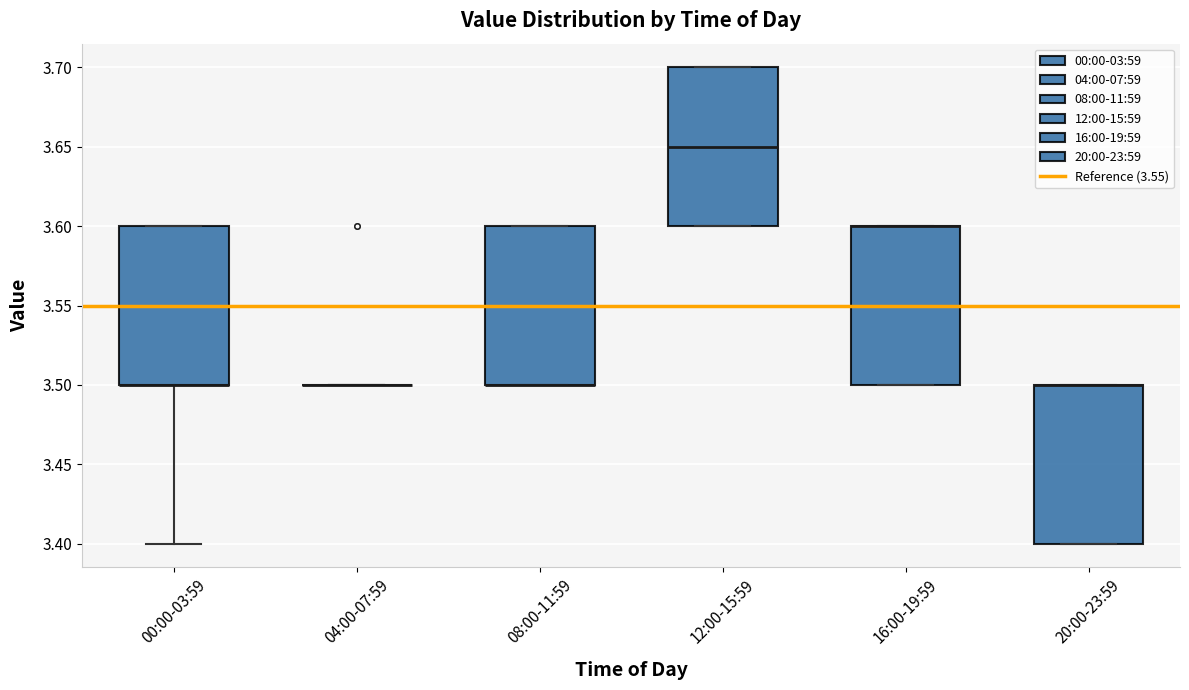

Reading left to right, transcribe this box plot: for each box, give where its median line is, the range the box spans, and where its two whiskers end, as read against the y-axis. The values are not printed on the chart, so give them approximately, as read against the axis.

00:00-03:59: median 3.50 (drawn on the box's lower edge), box 3.50 to 3.60, whiskers 3.40 to 3.60
04:00-07:59: box collapsed to a line at 3.50, whiskers 3.50 to 3.50
08:00-11:59: median 3.50 (drawn on the box's lower edge), box 3.50 to 3.60, whiskers 3.50 to 3.60
12:00-15:59: median 3.65, box 3.60 to 3.70, whiskers 3.60 to 3.70
16:00-19:59: median 3.60 (drawn on the box's upper edge), box 3.50 to 3.60, whiskers 3.50 to 3.60
20:00-23:59: median 3.50 (drawn on the box's upper edge), box 3.40 to 3.50, whiskers 3.40 to 3.50